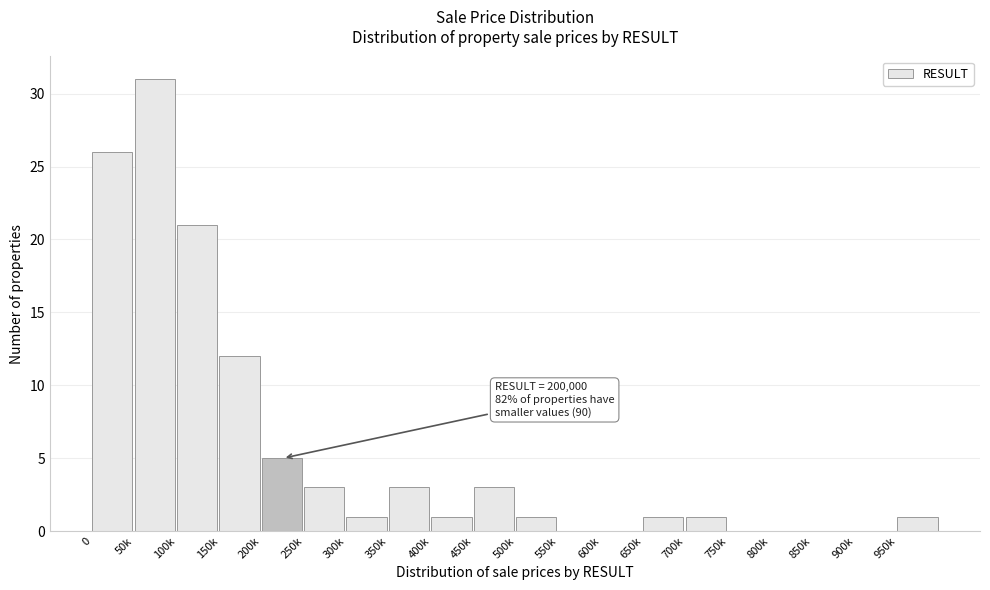

Reading left to right, transcribe all the data shown in this chart.

0=26	50k=31	100k=21	150k=12	200k=5	250k=3	300k=1	350k=3	400k=1	450k=3	500k=1	550k=0	600k=0	650k=1	700k=1	750k=0	800k=0	850k=0	900k=0	950k=1